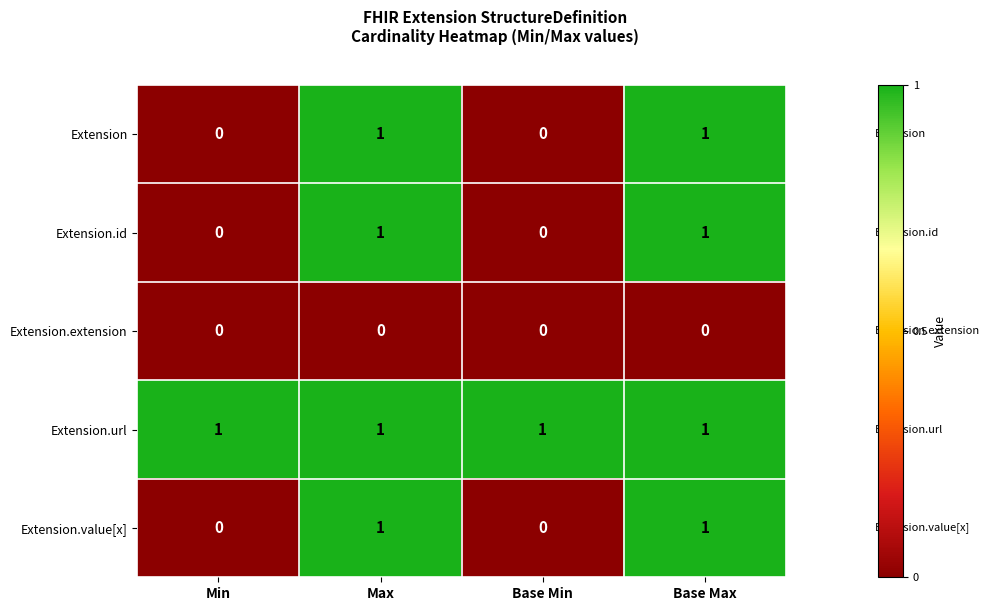

True or false: Extension.id has a value of 0 at Base Max.

False